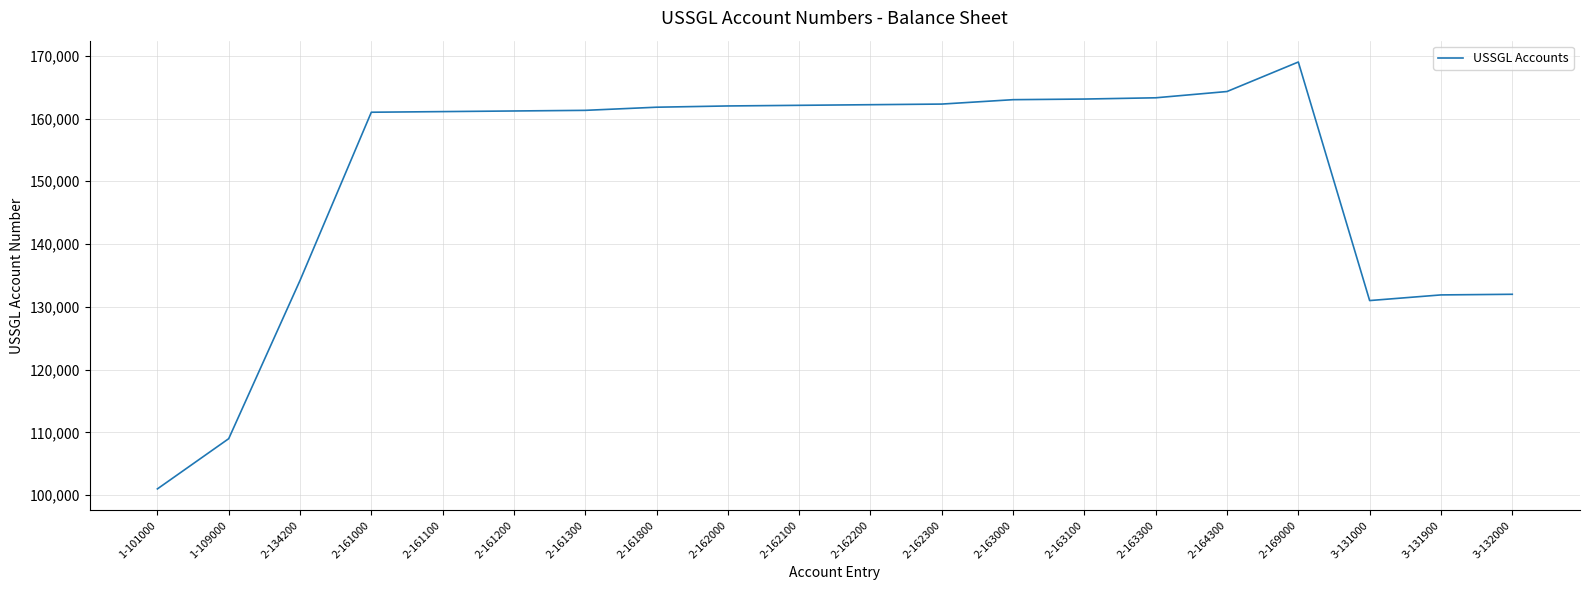

What is the minimum value shown in the chart?

101000